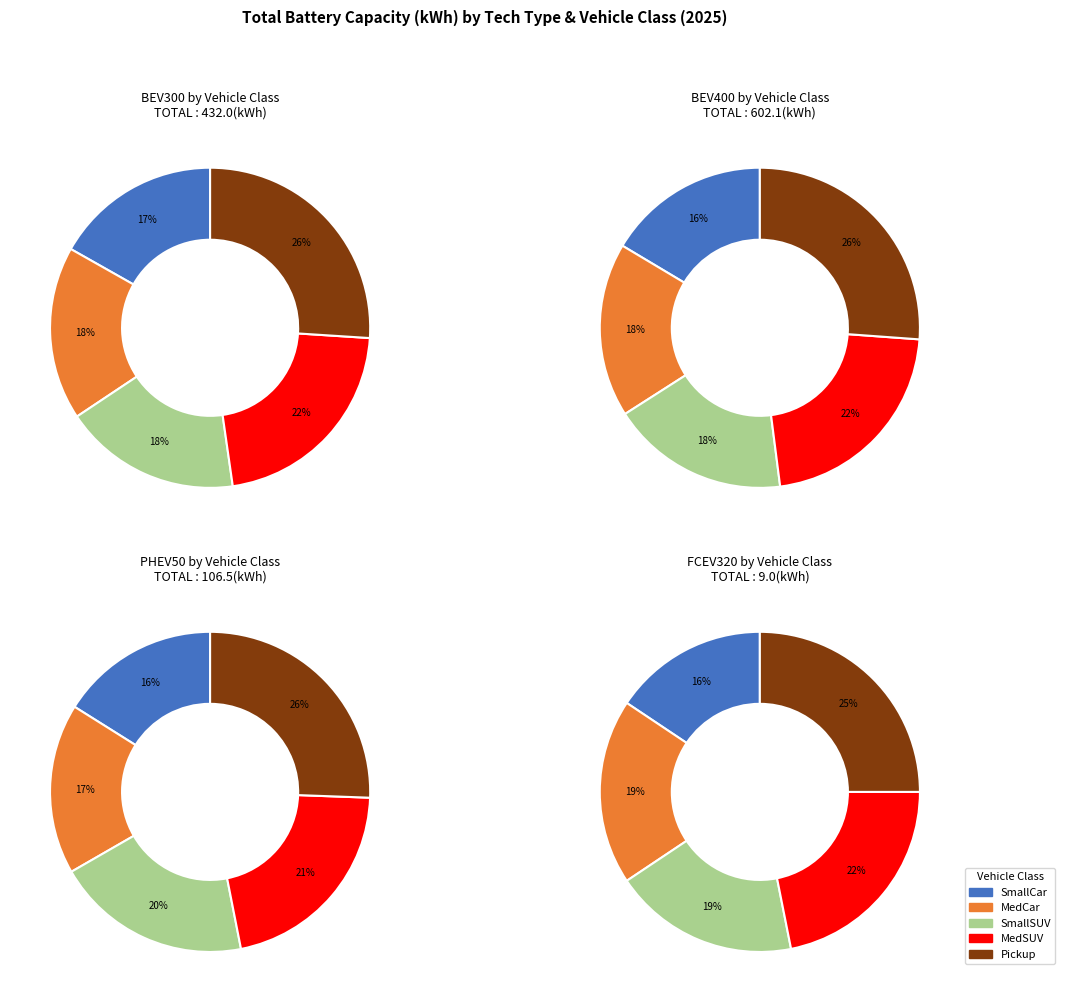

Between MedCar and Pickup, which series saw the biggest shift?

BEV400